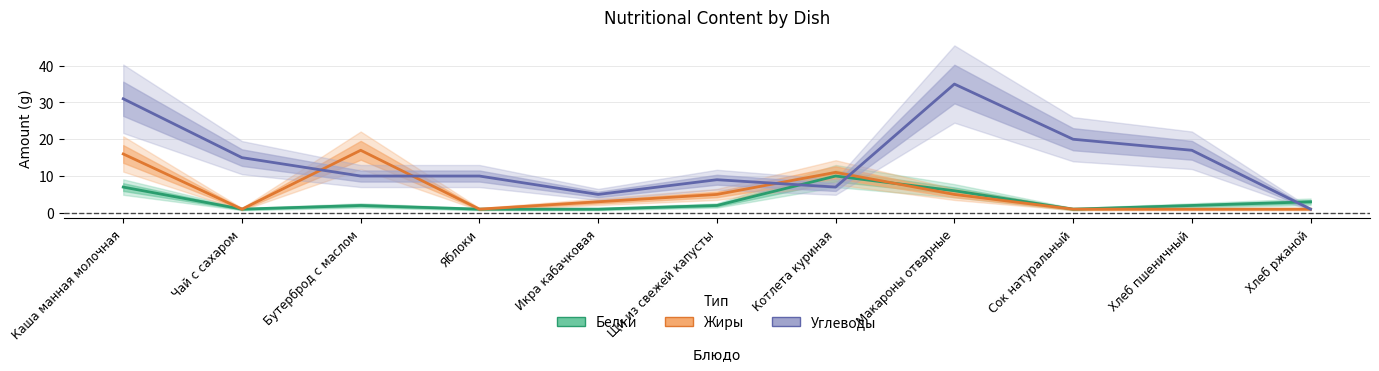

How many intersections are there between Жиры and Углеводы?

4